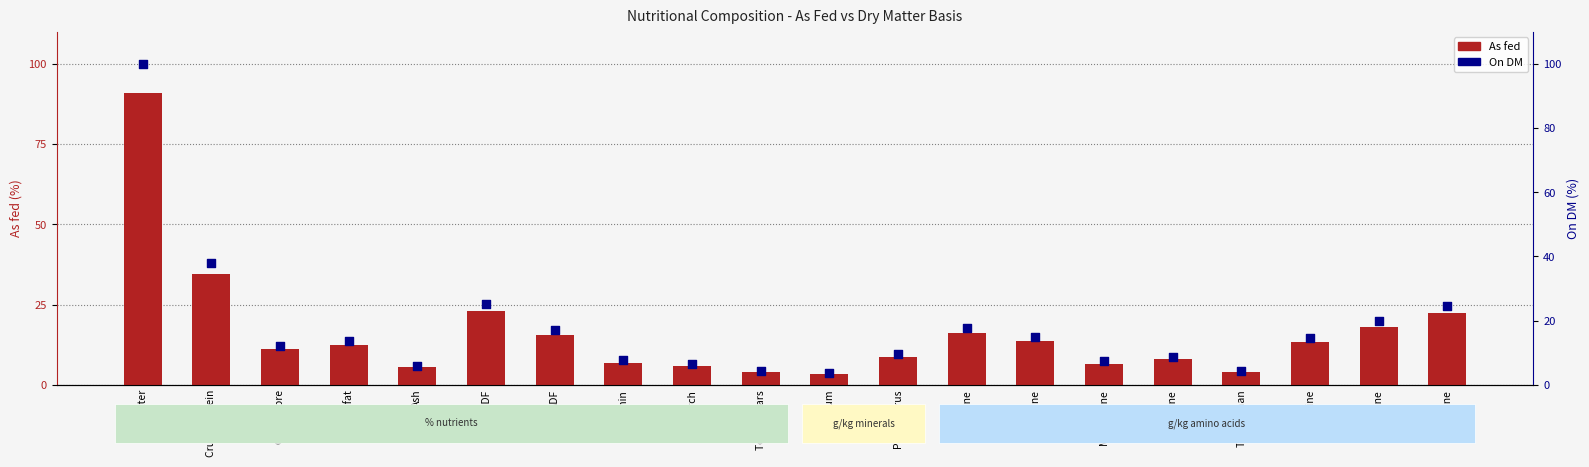

Which series contains the highest Y value?

On DM